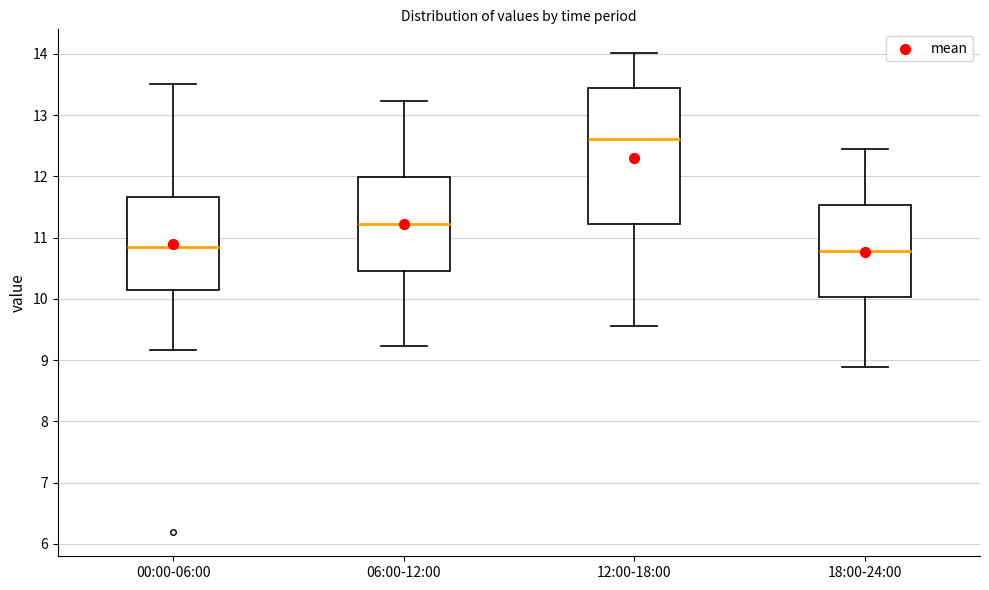

Reading left to right, transcribe this box plot: for each box, give where its median line is, the range the box spans, and where its two whiskers end, as read against the y-axis. The values are not printed on the chart, so give them approximately, as read against the axis.

00:00-06:00: median 10.9, box 10.1 to 11.7, whiskers 9.2 to 13.5
06:00-12:00: median 11.2, box 10.5 to 12.0, whiskers 9.2 to 13.2
12:00-18:00: median 12.6, box 11.2 to 13.5, whiskers 9.6 to 14.0
18:00-24:00: median 10.8, box 10.0 to 11.5, whiskers 8.9 to 12.5